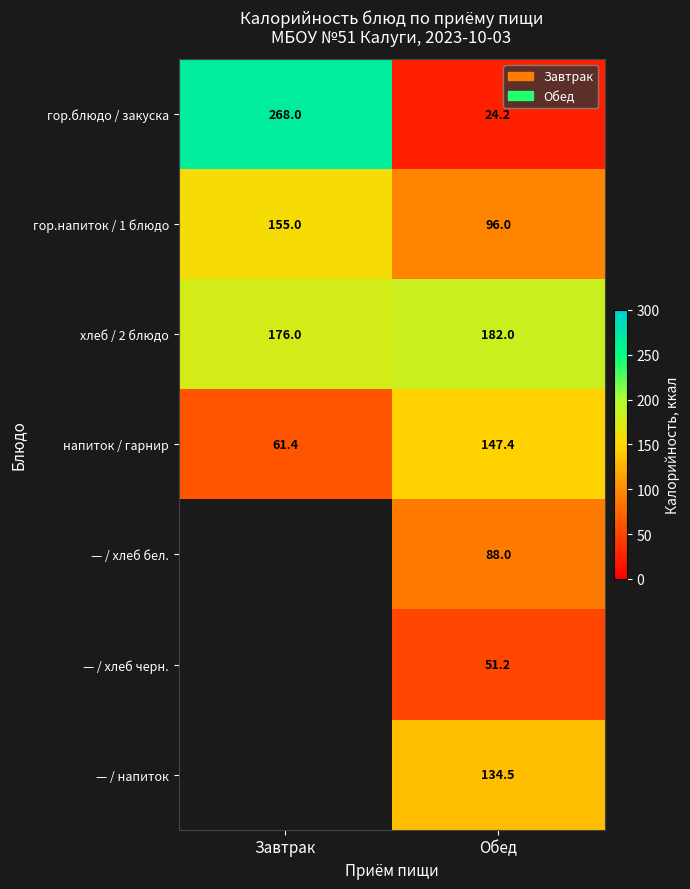

At which label does напиток / гарнир first exceed 147?

Обед